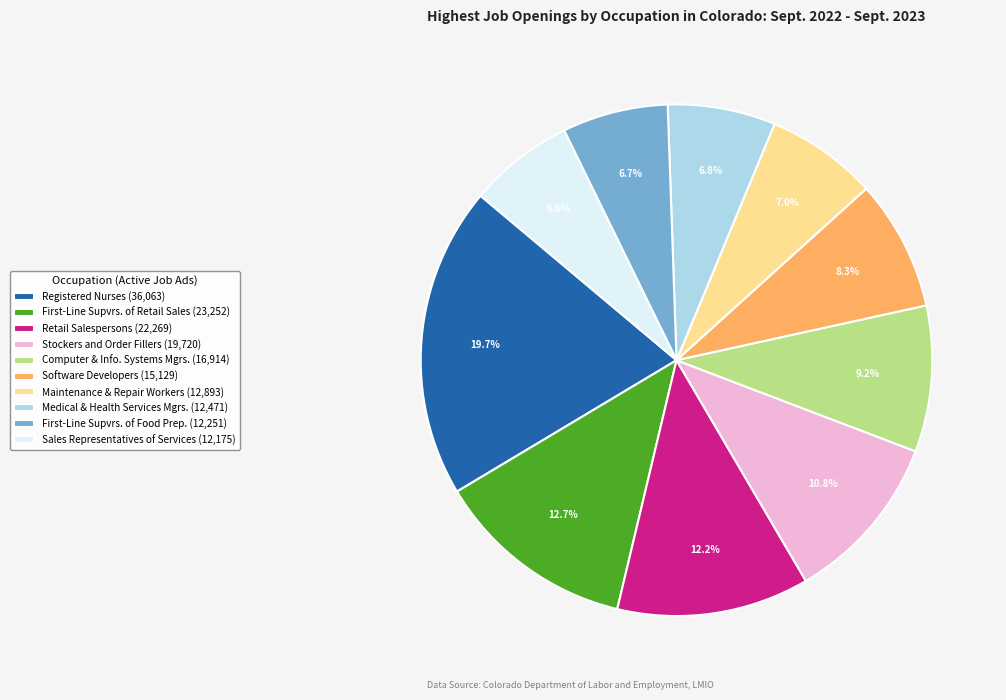

Do Stockers and Order Fillers (19,720) and Registered Nurses (36,063) together represent more than half of the pie?

No